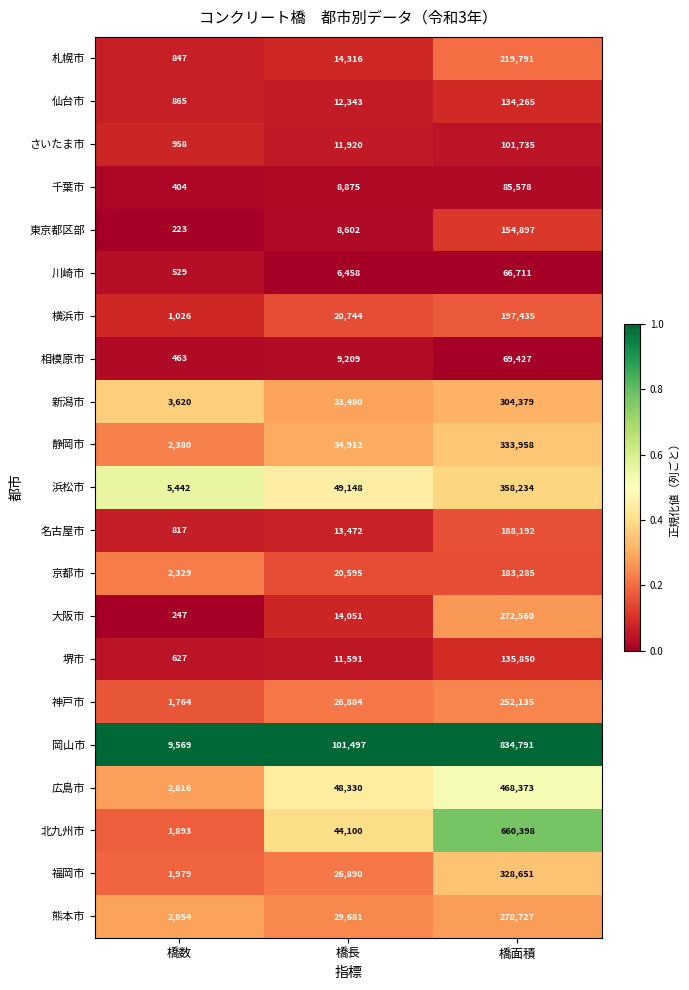

What is the minimum value for 川崎市?

529